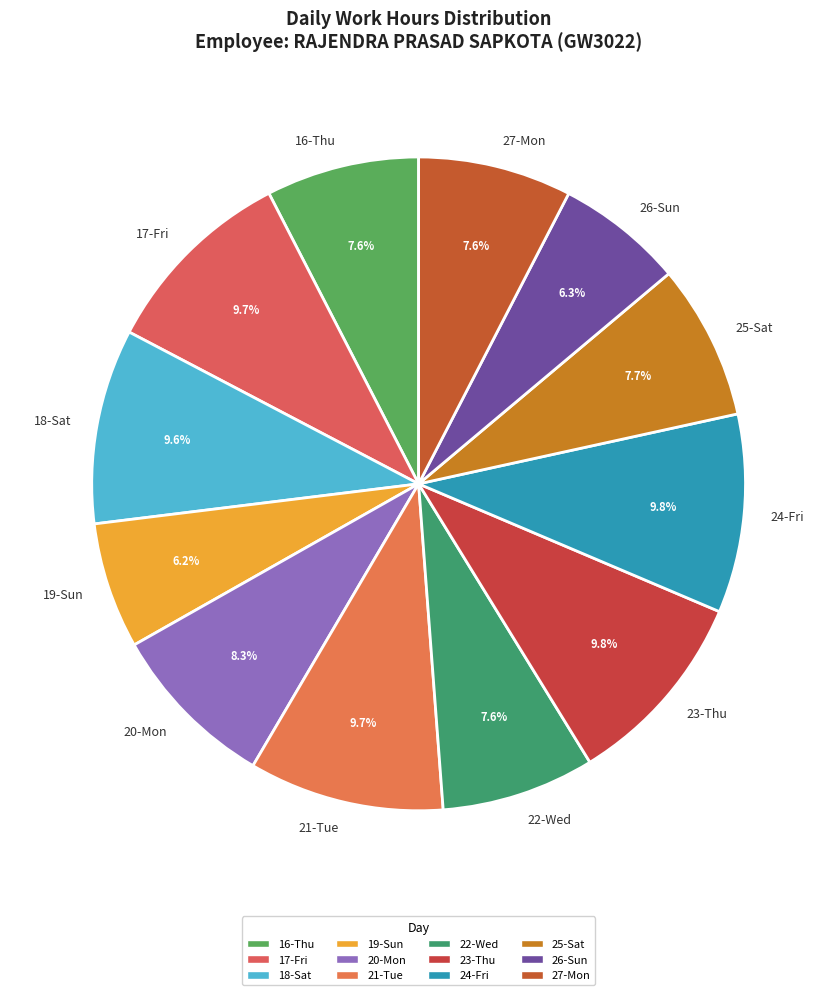

Does any single category account for the majority?

No